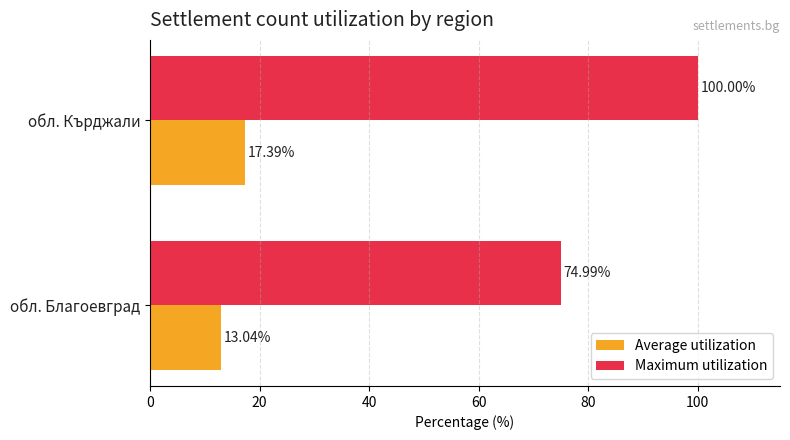

At which category is the sum across all series the highest?

обл. Кърджали